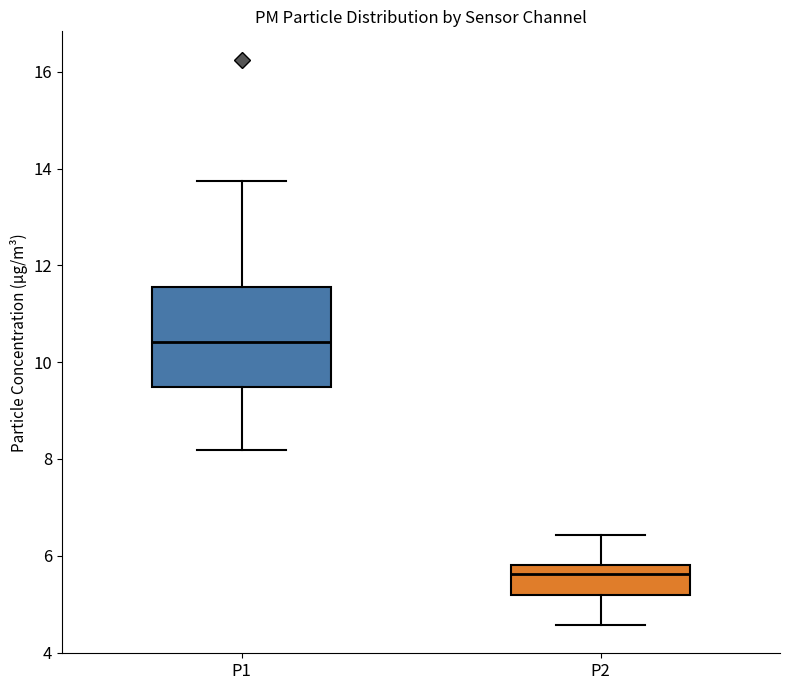

Reading left to right, read every box against the y-axis: the position of its median line, the range the box covers, and the ends of its whiskers. The values are not printed on the chart, so give them approximately, as read against the axis.

P1: median 10.4, box 9.4 to 11.6, whiskers 8.2 to 13.8
P2: median 5.6, box 5.2 to 5.8, whiskers 4.6 to 6.4